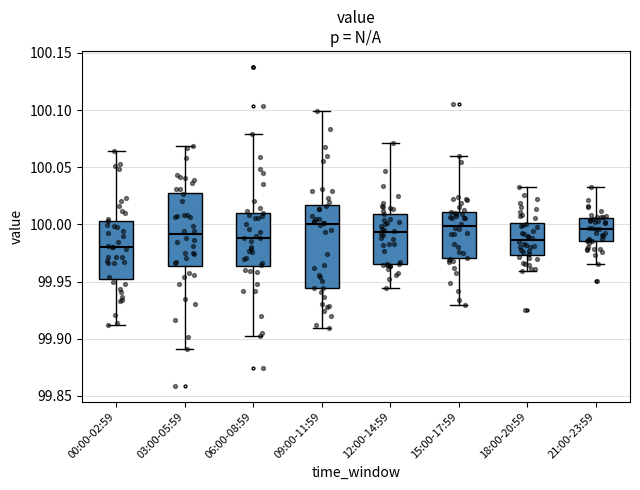

Which box is the tallest, from its lower edge to its upper edge?

09:00-11:59